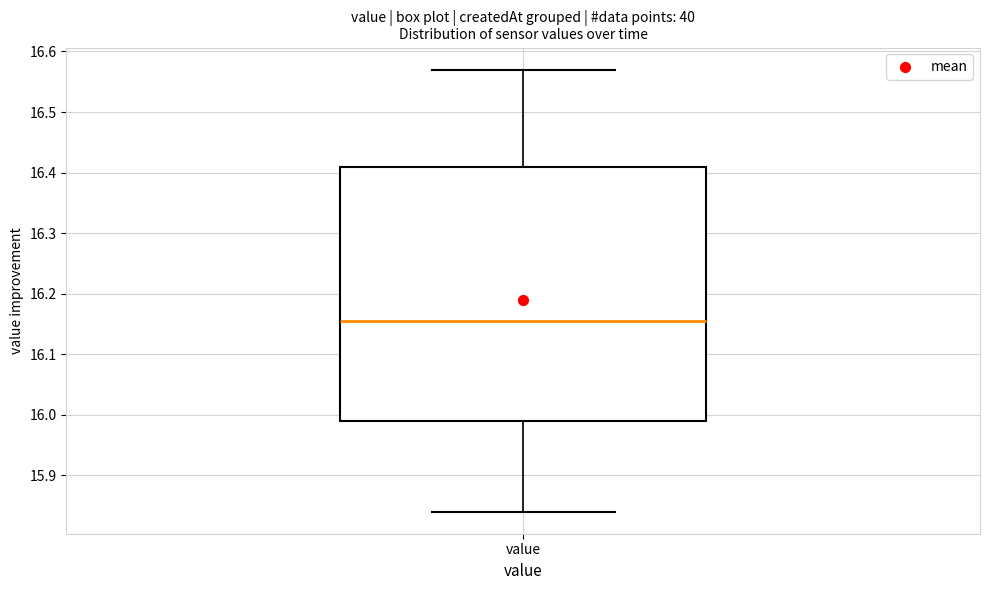

Where does the lower whisker of the box for value end on the y-axis? The values are not printed on the chart, so give them approximately, as read against the axis.

15.84